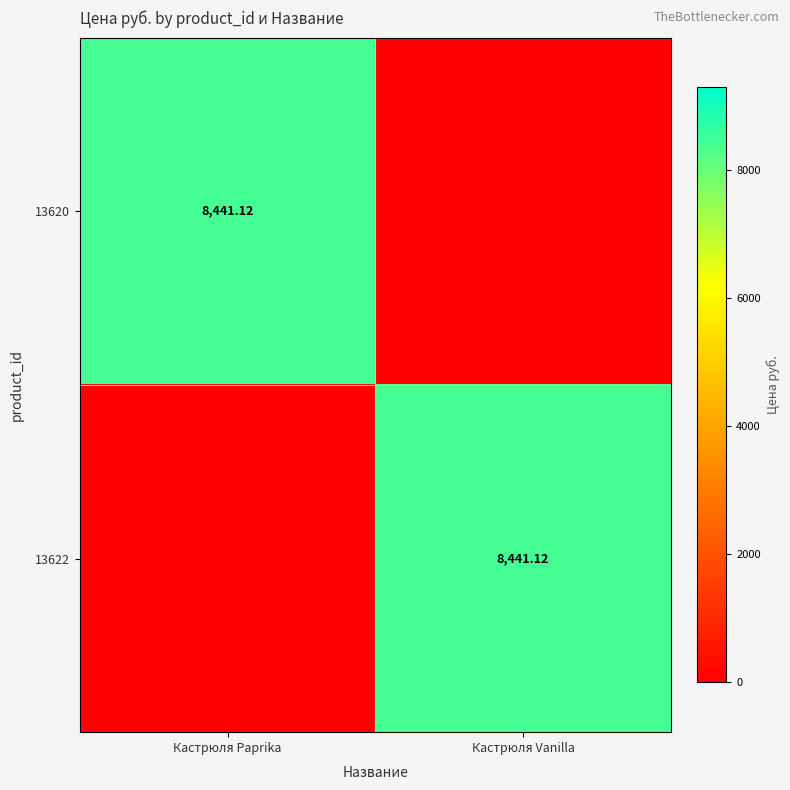

What is the maximum value shown in the chart?

8441.1